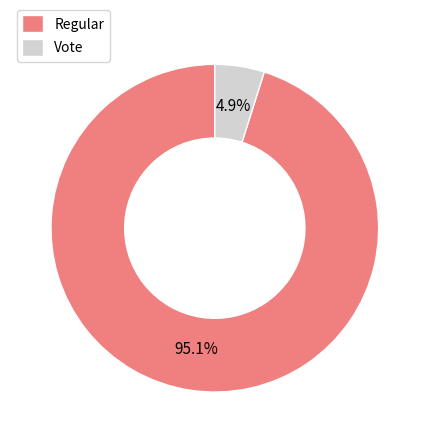

Between Vote and Regular, which is larger?

Regular